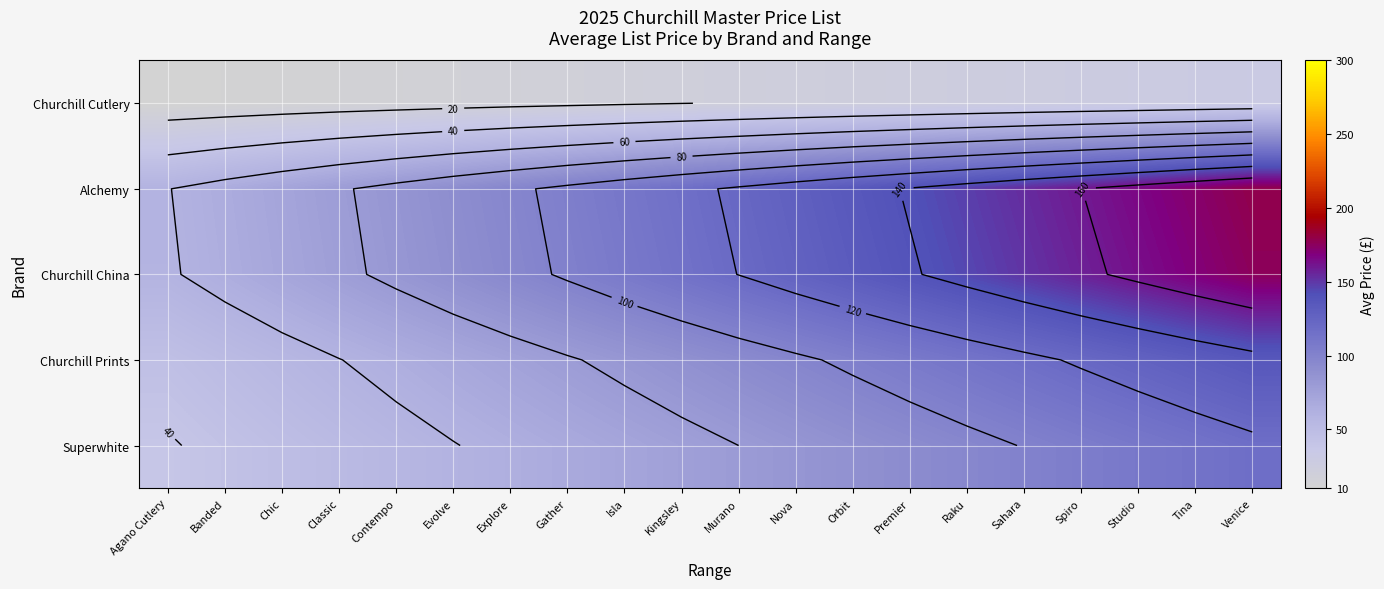

Rank the categories by Superwhite value from lowest to highest.

Agano Cutlery, Banded, Chic, Classic, Contempo, Evolve, Explore, Gather, Isla, Kingsley, Murano, Nova, Orbit, Premier, Raku, Sahara, Spiro, Studio, Tina, Venice